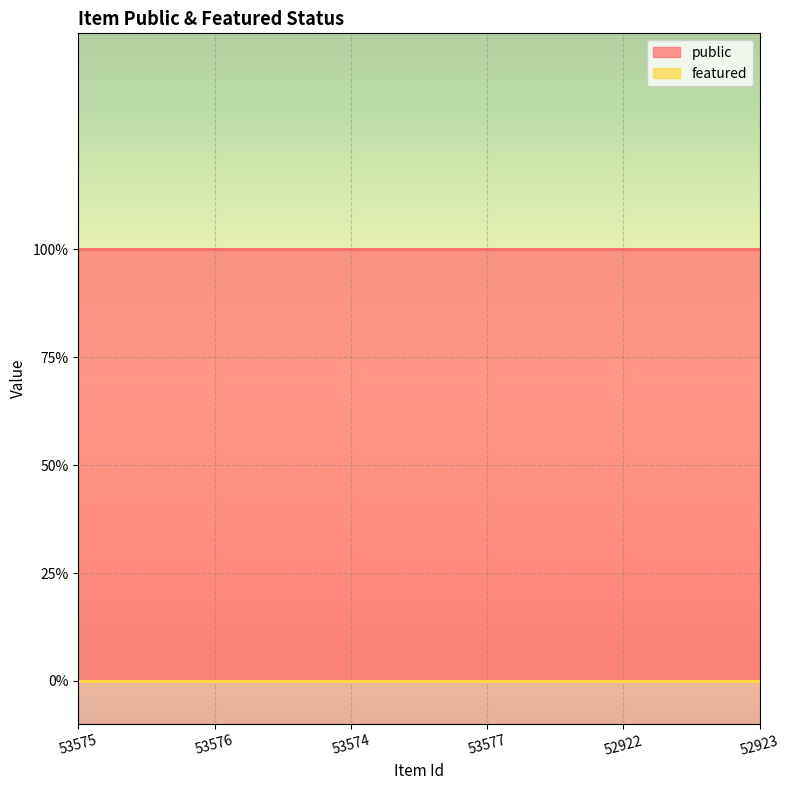

Is it true that public equals 1 at 53577?

True